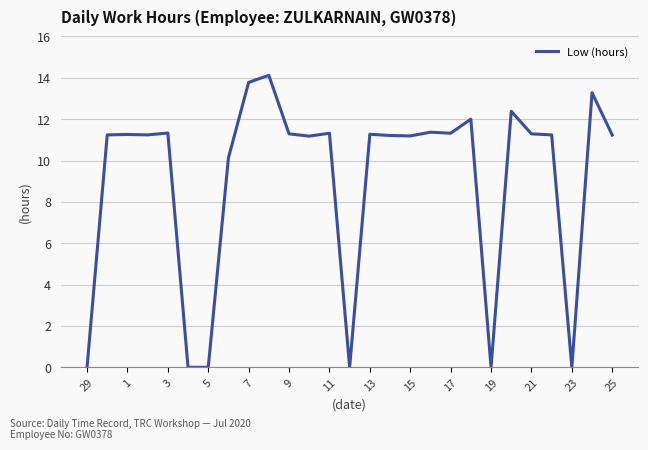

Does the chart display data point markers on the line(s)?

No